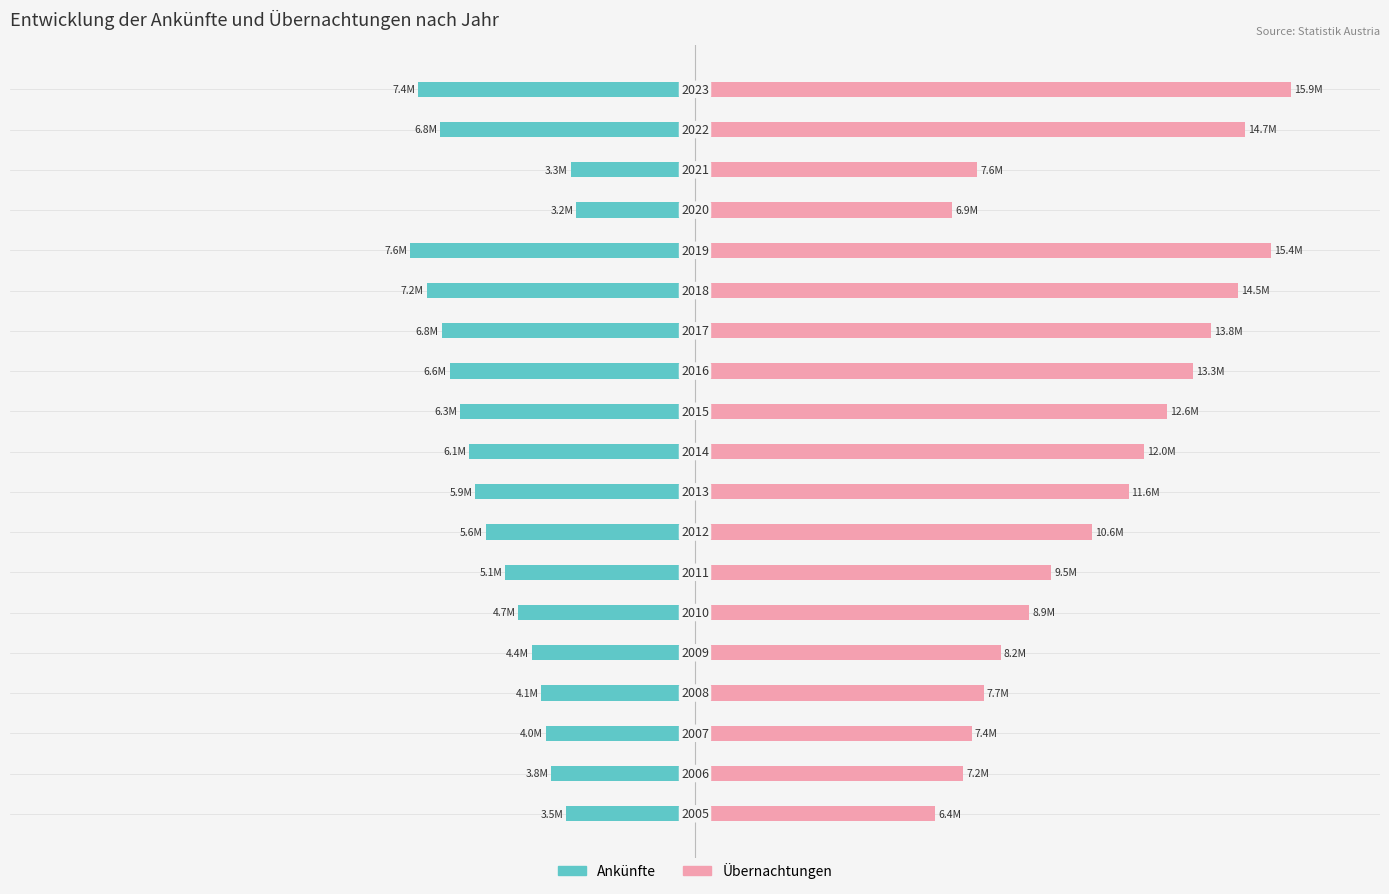

How many data points does each series have?

19